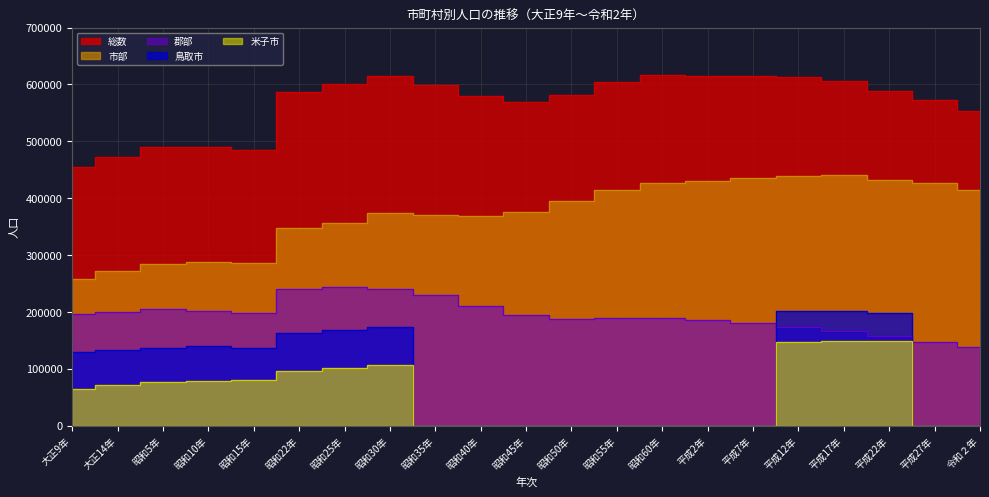

How many lines are shown in the chart?

5